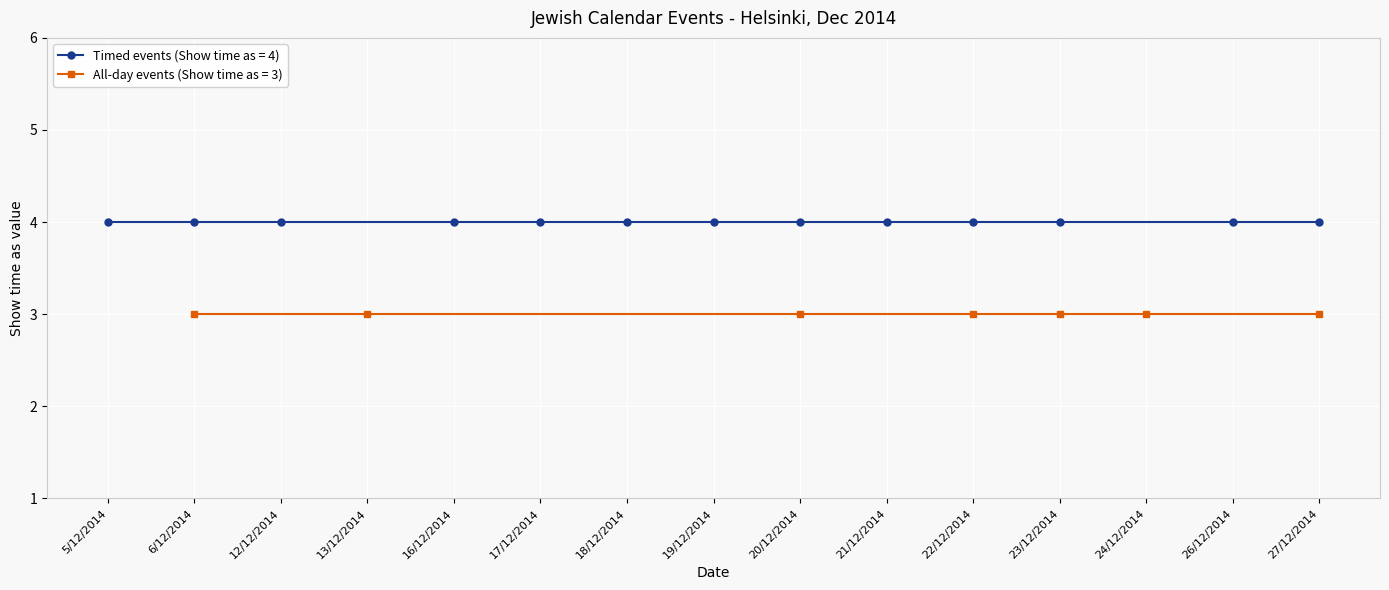

True or false: Show time as (timed=4) and Show time as (all-day=3) cross at least once.

False